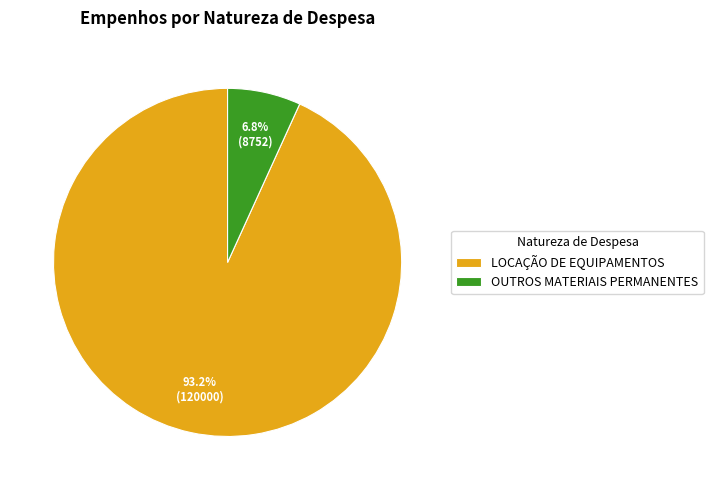

Approximately how many times larger is the value at LOCAÇÃO DE EQUIPAMENTOS compared to OUTROS MATERIAIS PERMANENTES?

13.7